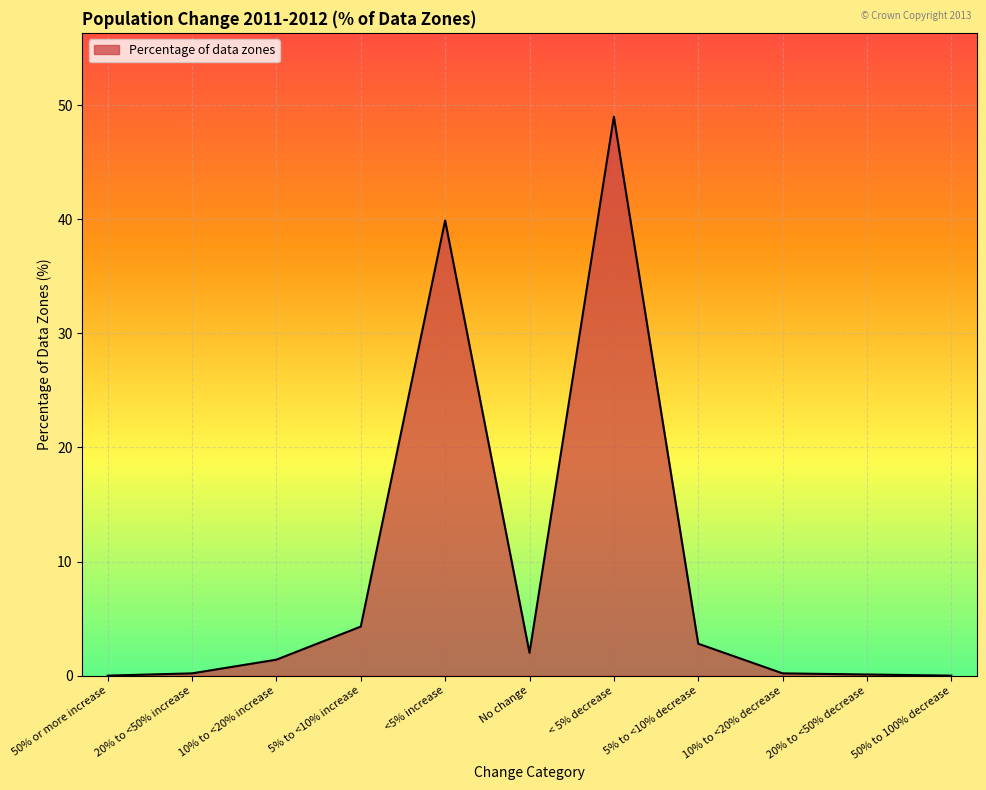

Which category has the highest value across all series?

< 5% decrease